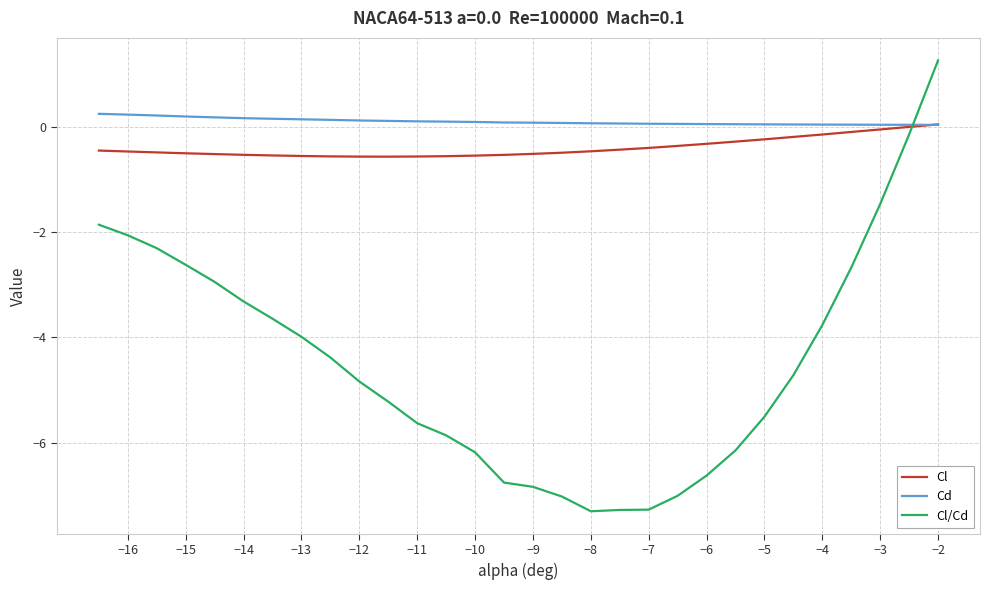

What is the minimum value shown in the chart?

-7.3